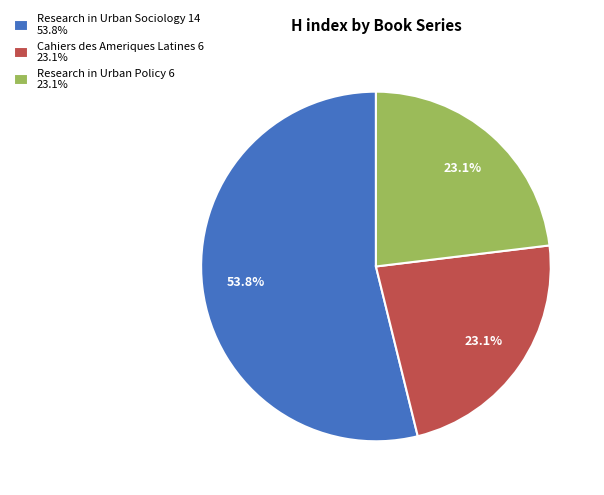

What is the largest slice in the pie chart?

Research in Urban Sociology 14 53.8%